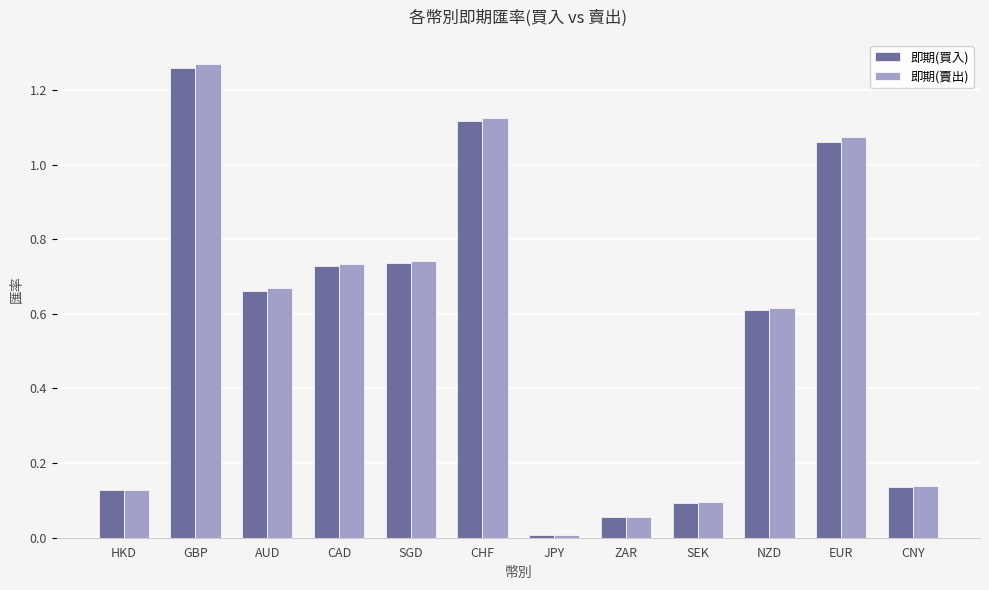

At which category is the sum across all series the highest?

GBP